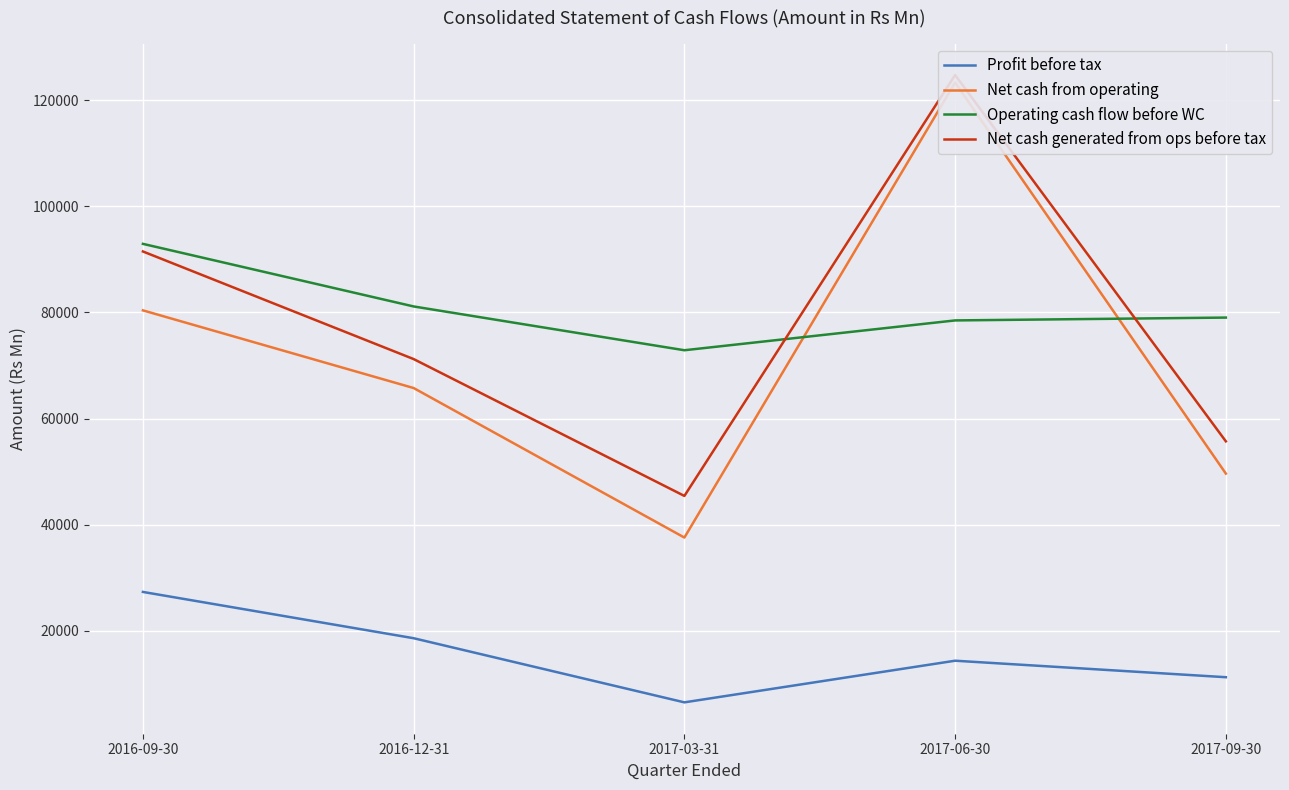

True or false: Profit before tax and Operating cash flow before WC intersect in this chart.

False